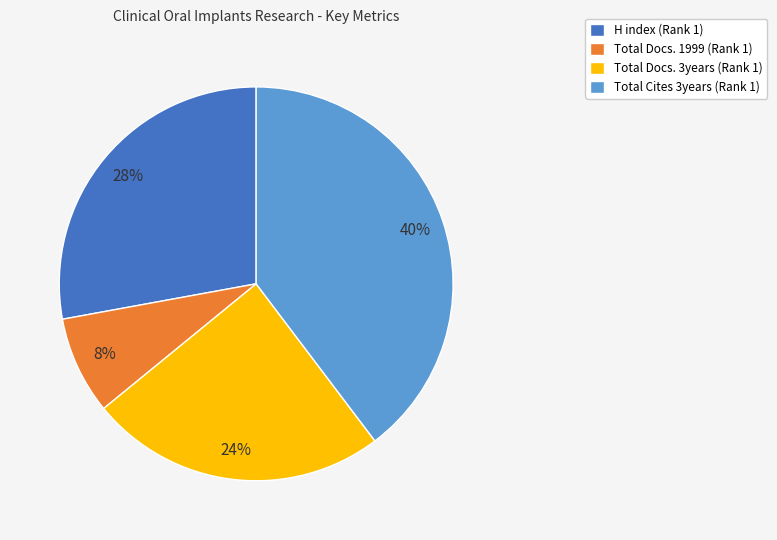

Which has a higher value, Total Cites 3years (Rank 1) or Total Docs. 3years (Rank 1)?

Total Cites 3years (Rank 1)